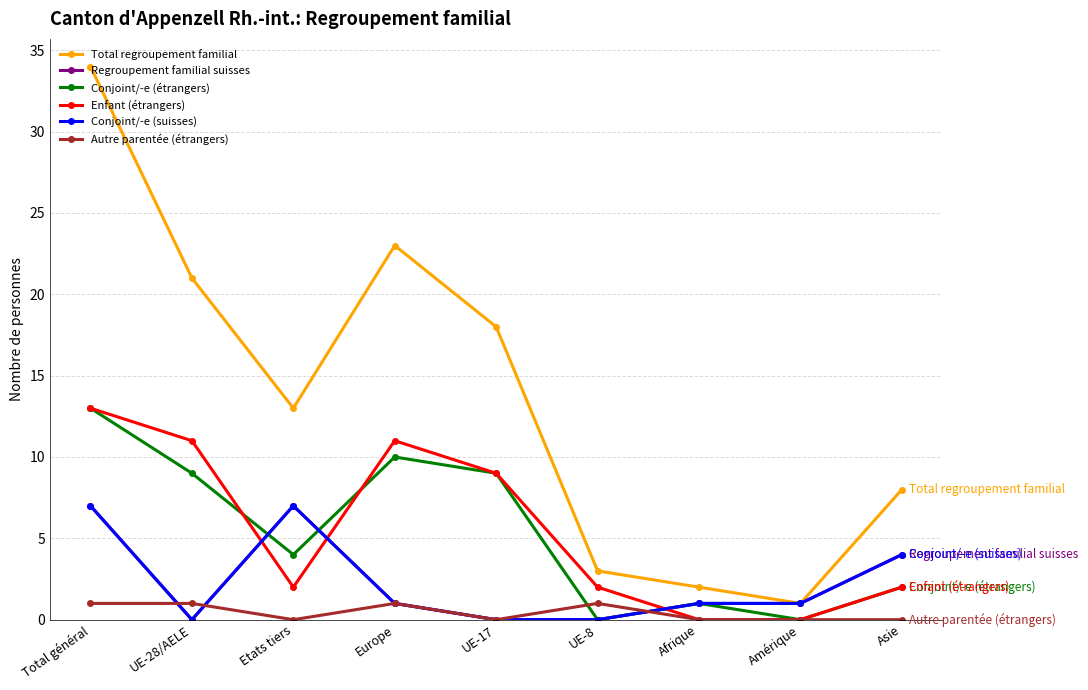

Is this an area chart (filled region under the line)?

No